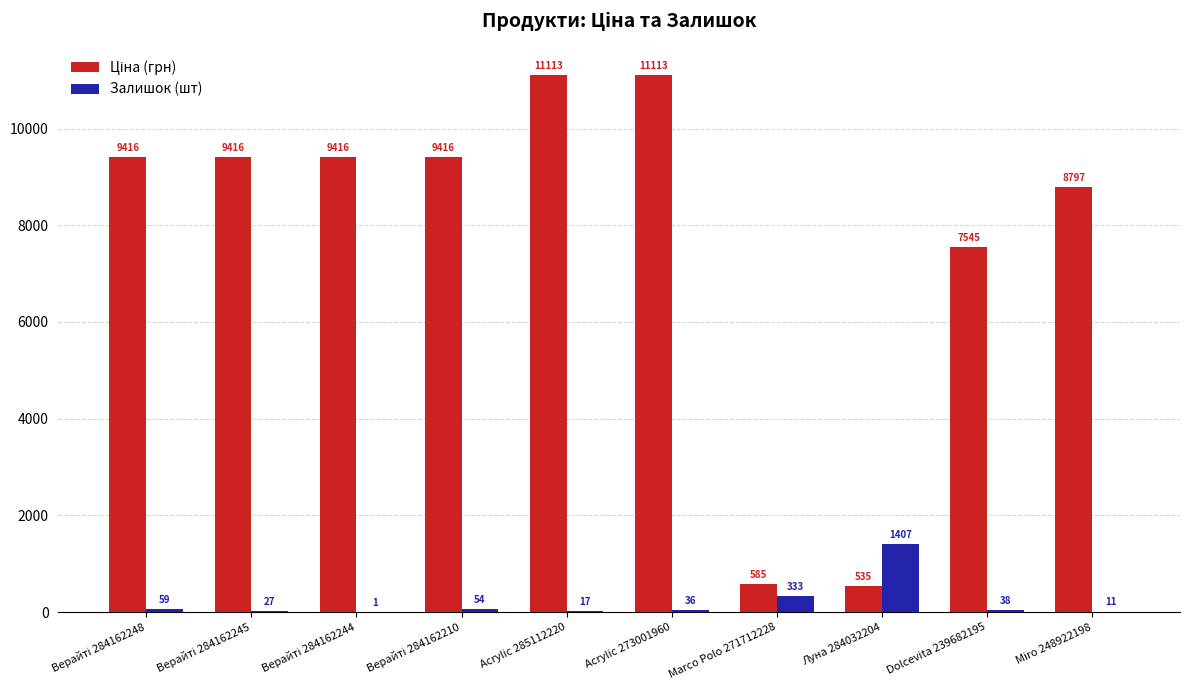

True or false: Залишок (шт) has a value of 17.0 at Acrylic 285112220.

True